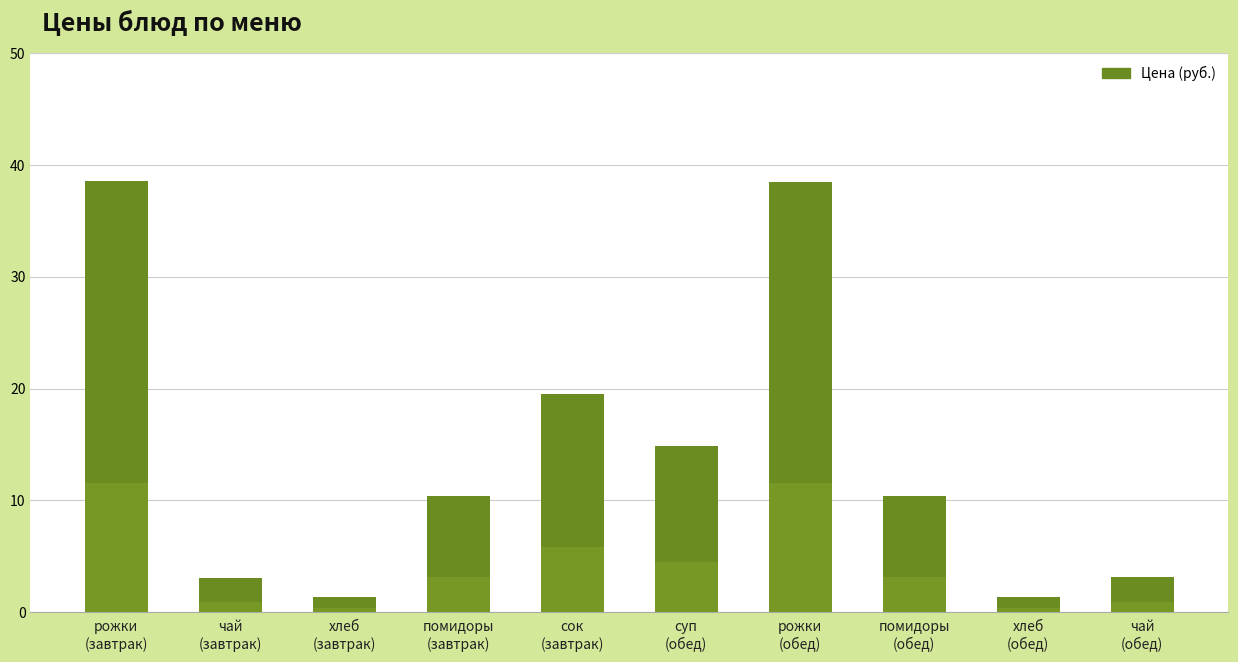

What is the difference between the values at помидоры
(обед) and хлеб
(завтрак)?

9.0